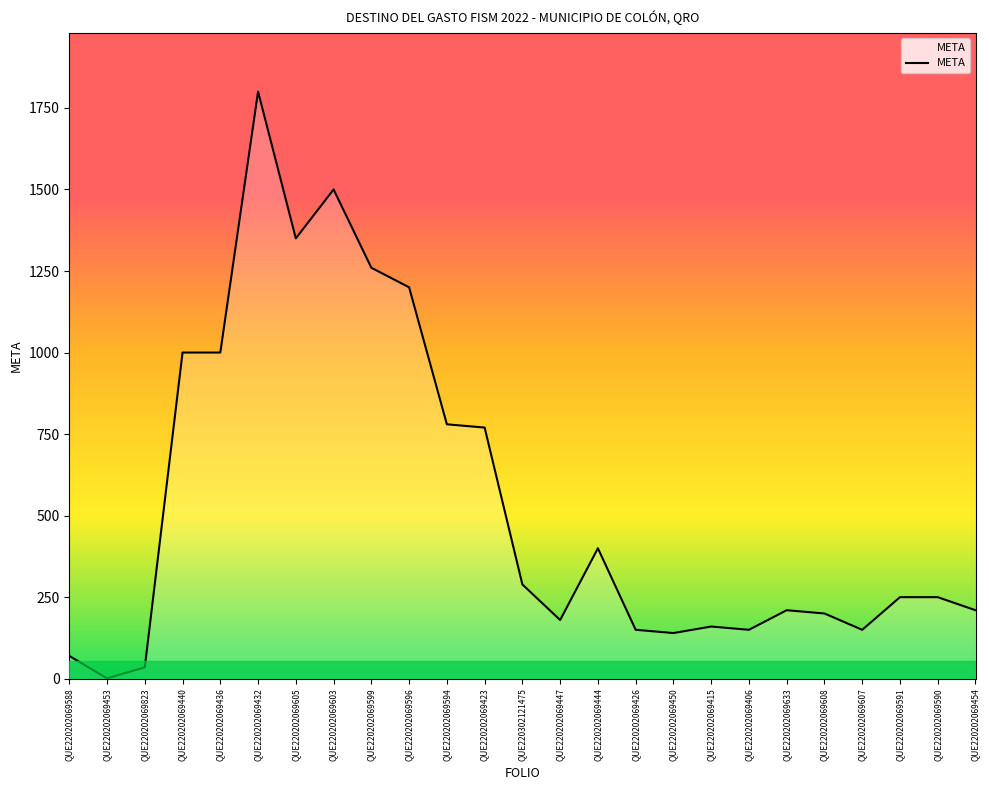

What is the sum of the values at QUE220202069605 and QUE220202069406?

1500